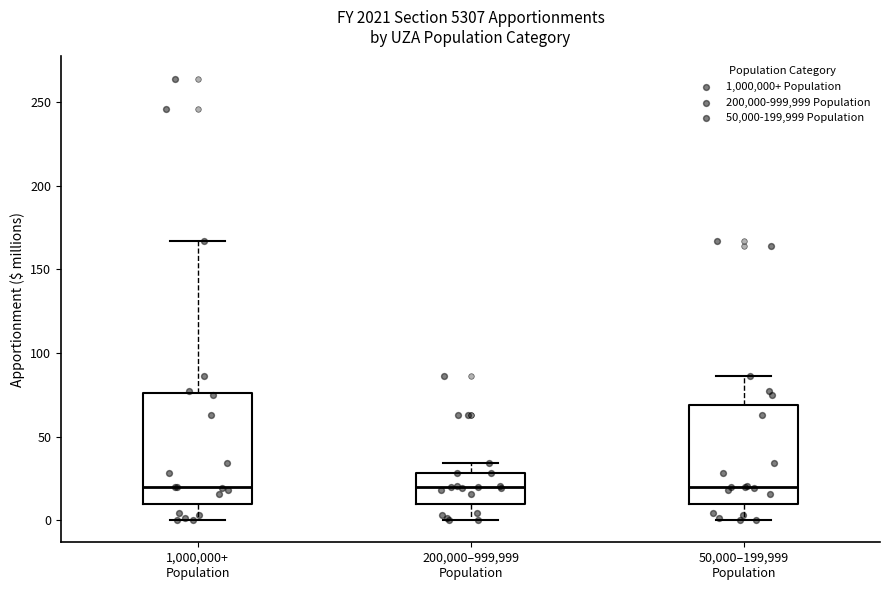

Reading left to right, transcribe this box plot: for each box, give where its median line is, the range the box spans, and where its two whiskers end, as read against the y-axis. The values are not printed on the chart, so give them approximately, as read against the axis.

1,000,000+ Population: median 20, box 10 to 75, whiskers 0 to 165
200,000–999,999 Population: median 20, box 10 to 30, whiskers 0 to 35
50,000–199,999 Population: median 20, box 10 to 70, whiskers 0 to 85